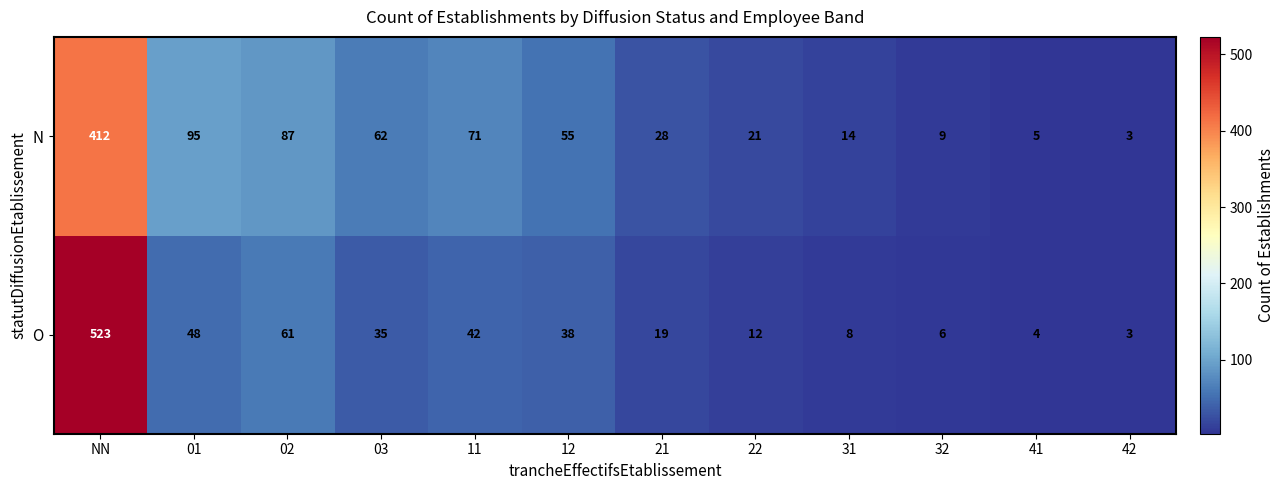

Reading left to right, what are all the values shown in this chart?

N: NN=412	01=95	02=87	03=62	11=71	12=55	21=28	22=21	31=14	32=9	41=5	42=3
O: NN=523	01=48	02=61	03=35	11=42	12=38	21=19	22=12	31=8	32=6	41=4	42=3